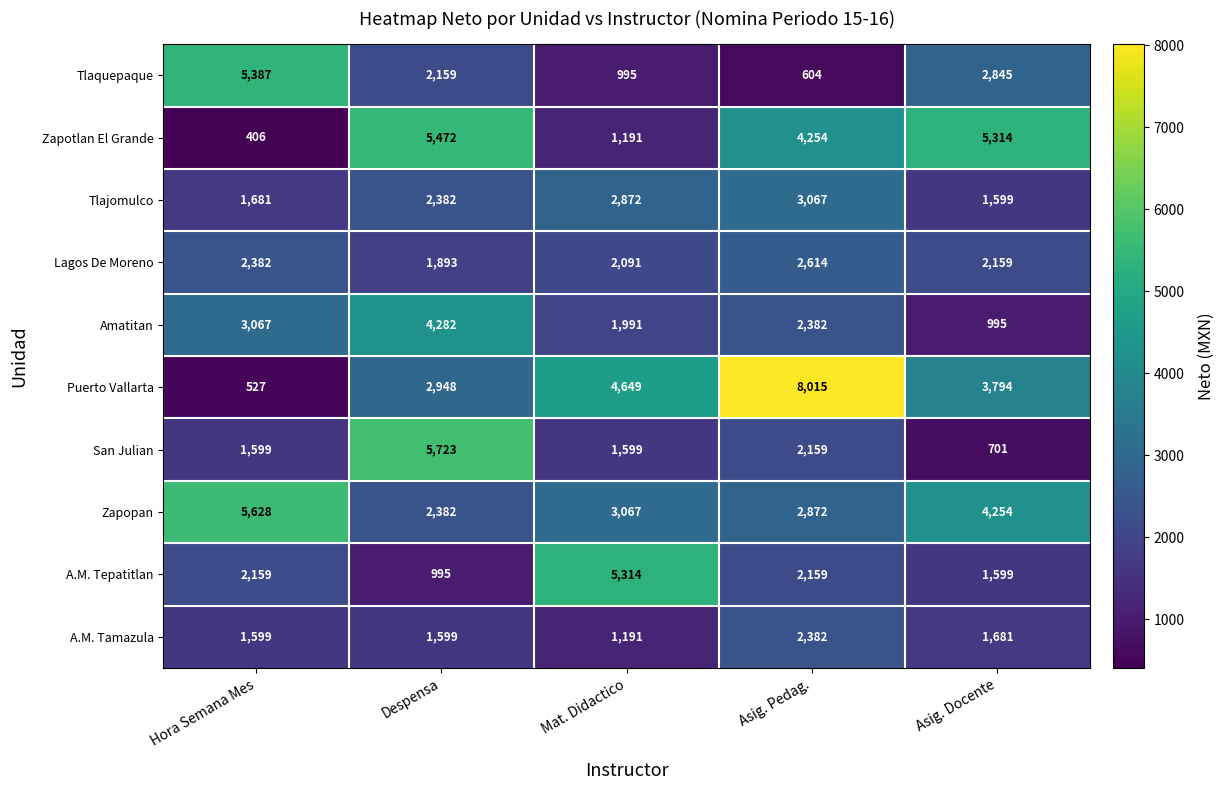

Which series has the widest spread of values?

Puerto Vallarta